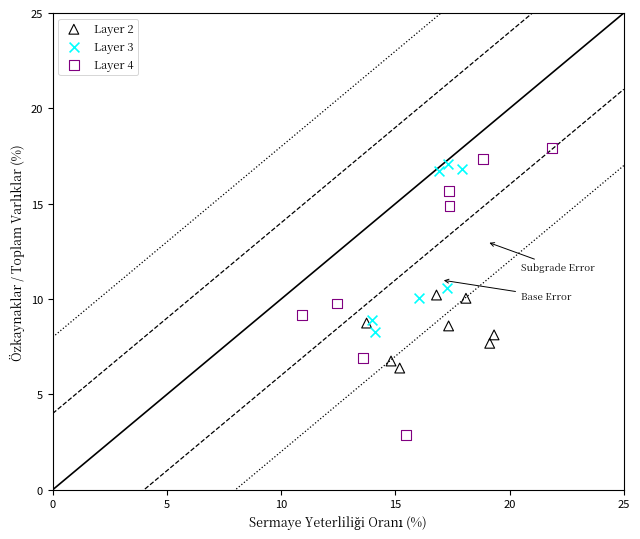

Which series contains the highest Y value?

Layer 4